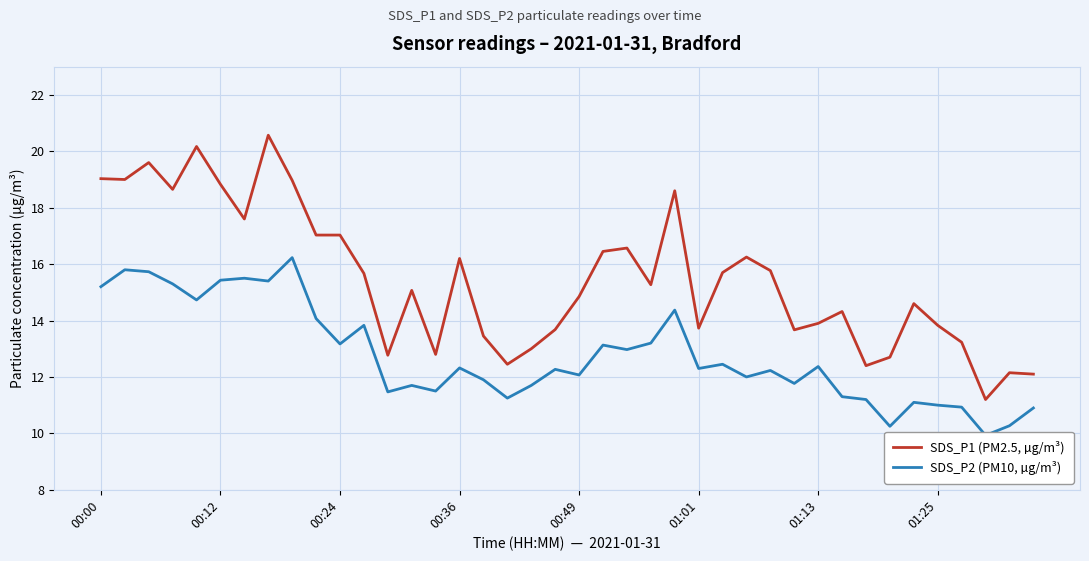

Is it true that SDS_P1 (PM2.5, µg/m³) equals 17.0 at 00:24?

True